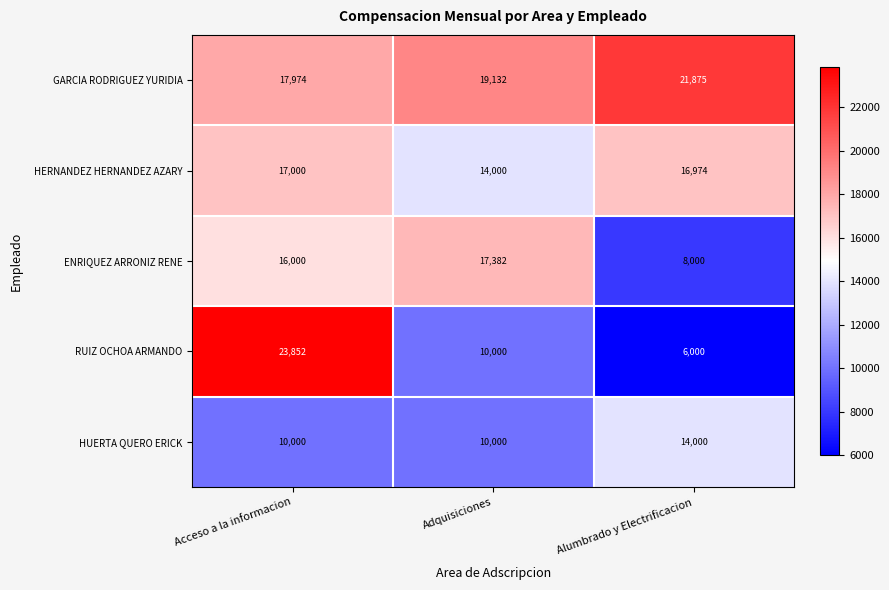

Which category has the highest value across all series?

Acceso a la informacion